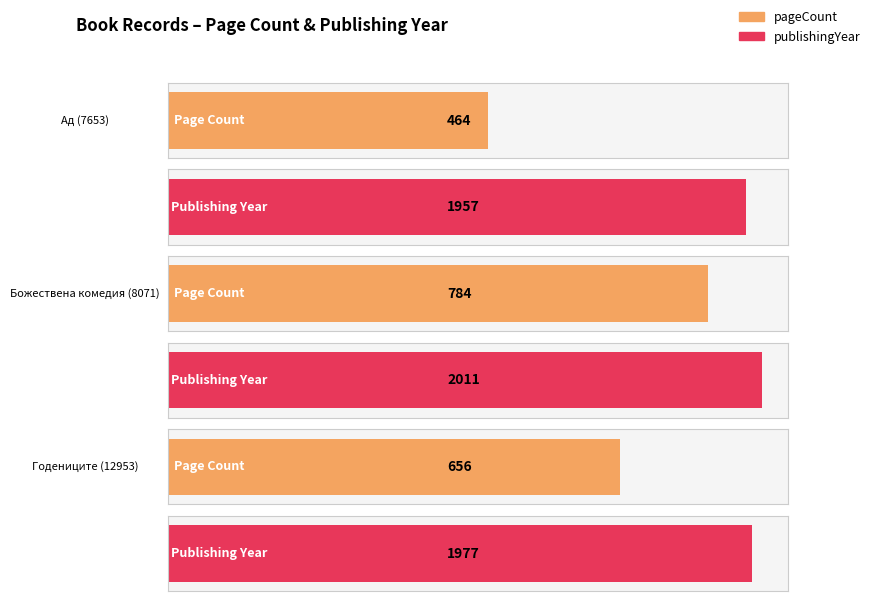

Count the publishingYear values in the range 1957 to 2011.

3